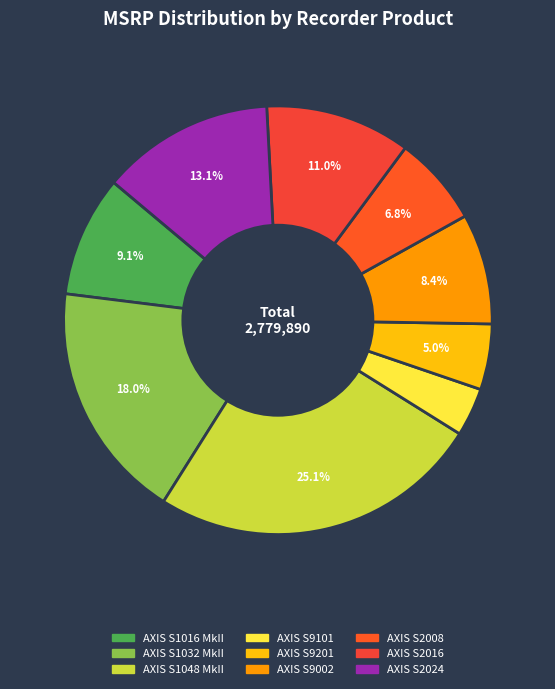

Between AXIS S1032 MkII and AXIS S9101, which is larger?

AXIS S1032 MkII